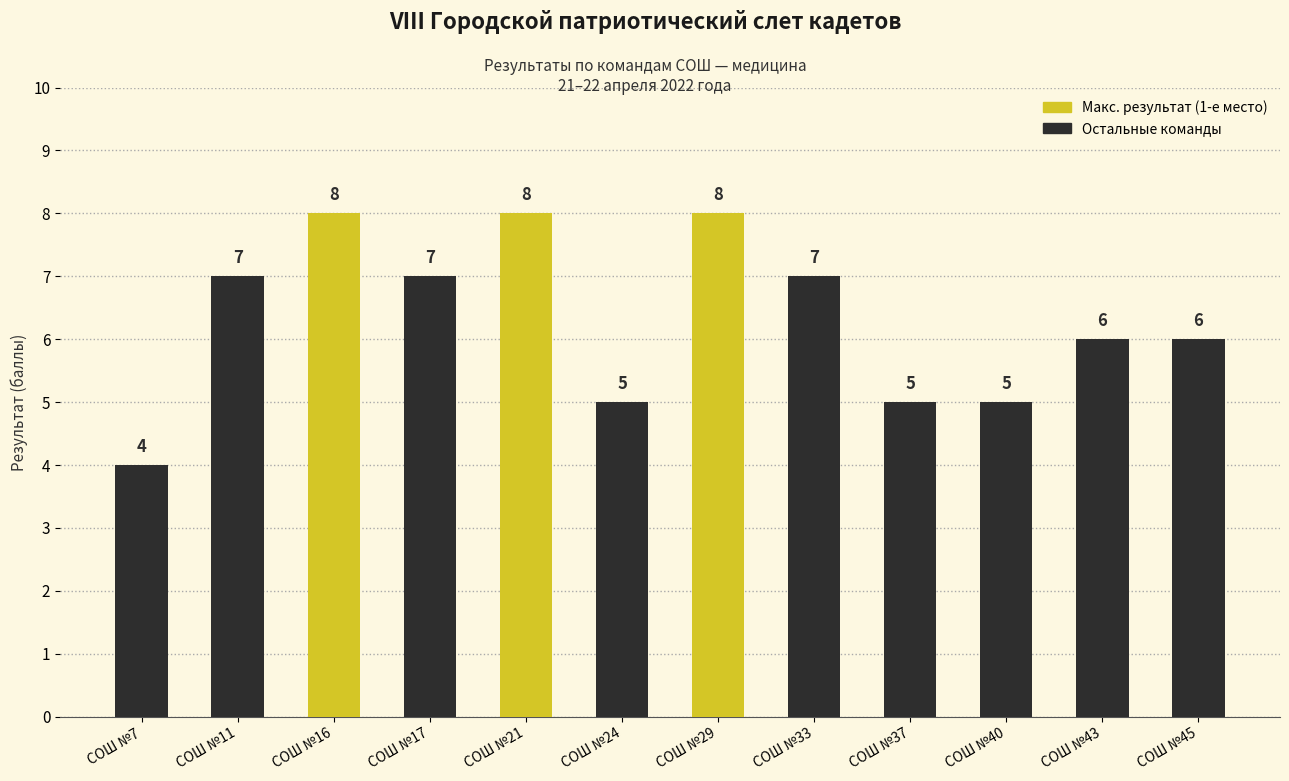

Reading right to left, what are all the values shown in this chart?

СОШ №45=6	СОШ №43=6	СОШ №40=5	СОШ №37=5	СОШ №33=7	СОШ №29=8	СОШ №24=5	СОШ №21=8	СОШ №17=7	СОШ №16=8	СОШ №11=7	СОШ №7=4